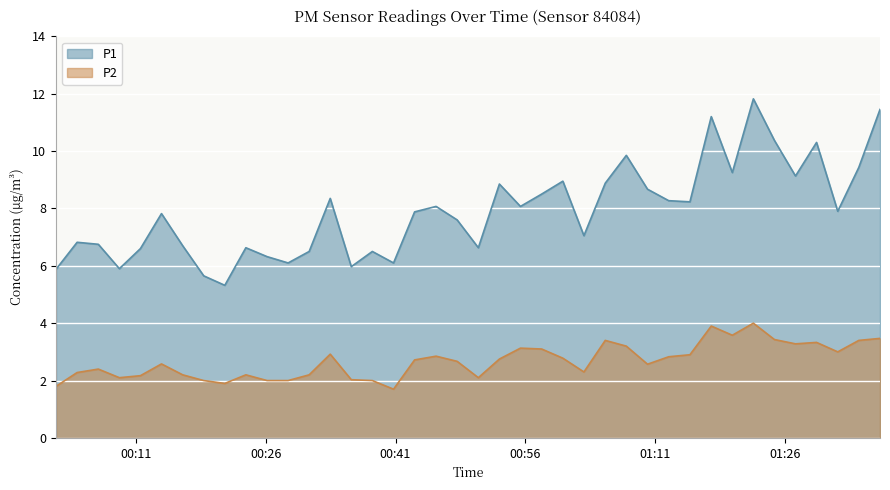

Reading left to right, what are all the values shown in this chart?

P1: 2024-01-25T00:01:46=5.9	2024-01-25T00:04:12=6.8	2024-01-25T00:06:39=6.8	2024-01-25T00:09:05=5.9	2024-01-25T00:11:31=6.6	2024-01-25T00:13:57=7.8	2024-01-25T00:16:24=6.7	2024-01-25T00:18:50=5.7	2024-01-25T00:21:16=5.3	2024-01-25T00:23:42=6.6	2024-01-25T00:26:09=6.3	2024-01-25T00:28:35=6.1	2024-01-25T00:31:01=6.5	2024-01-25T00:33:27=8.3	2024-01-25T00:35:53=6.0	2024-01-25T00:38:19=6.5	2024-01-25T00:40:46=6.1	2024-01-25T00:43:12=7.9	2024-01-25T00:45:41=8.1	2024-01-25T00:48:07=7.6	2024-01-25T00:50:34=6.6	2024-01-25T00:53:00=8.8	2024-01-25T00:55:26=8.1	2024-01-25T00:57:53=8.5	2024-01-25T01:00:20=8.9	2024-01-25T01:02:46=7.0	2024-01-25T01:05:14=8.9	2024-01-25T01:07:40=9.8	2024-01-25T01:10:07=8.7	2024-01-25T01:12:34=8.3	2024-01-25T01:15:01=8.2	2024-01-25T01:17:29=11.2	2024-01-25T01:19:55=9.2	2024-01-25T01:22:21=11.8	2024-01-25T01:24:47=10.4	2024-01-25T01:27:13=9.1	2024-01-25T01:29:39=10.3	2024-01-25T01:32:06=7.9	2024-01-25T01:34:32=9.4	2024-01-25T01:36:59=11.4
P2: 2024-01-25T00:01:46=1.8	2024-01-25T00:04:12=2.3	2024-01-25T00:06:39=2.4	2024-01-25T00:09:05=2.1	2024-01-25T00:11:31=2.2	2024-01-25T00:13:57=2.6	2024-01-25T00:16:24=2.2	2024-01-25T00:18:50=2.0	2024-01-25T00:21:16=1.9	2024-01-25T00:23:42=2.2	2024-01-25T00:26:09=2.0	2024-01-25T00:28:35=2.0	2024-01-25T00:31:01=2.2	2024-01-25T00:33:27=2.9	2024-01-25T00:35:53=2.0	2024-01-25T00:38:19=2.0	2024-01-25T00:40:46=1.7	2024-01-25T00:43:12=2.7	2024-01-25T00:45:41=2.9	2024-01-25T00:48:07=2.7	2024-01-25T00:50:34=2.1	2024-01-25T00:53:00=2.8	2024-01-25T00:55:26=3.1	2024-01-25T00:57:53=3.1	2024-01-25T01:00:20=2.8	2024-01-25T01:02:46=2.3	2024-01-25T01:05:14=3.4	2024-01-25T01:07:40=3.2	2024-01-25T01:10:07=2.6	2024-01-25T01:12:34=2.8	2024-01-25T01:15:01=2.9	2024-01-25T01:17:29=3.9	2024-01-25T01:19:55=3.6	2024-01-25T01:22:21=4.0	2024-01-25T01:24:47=3.4	2024-01-25T01:27:13=3.3	2024-01-25T01:29:39=3.3	2024-01-25T01:32:06=3.0	2024-01-25T01:34:32=3.4	2024-01-25T01:36:59=3.5